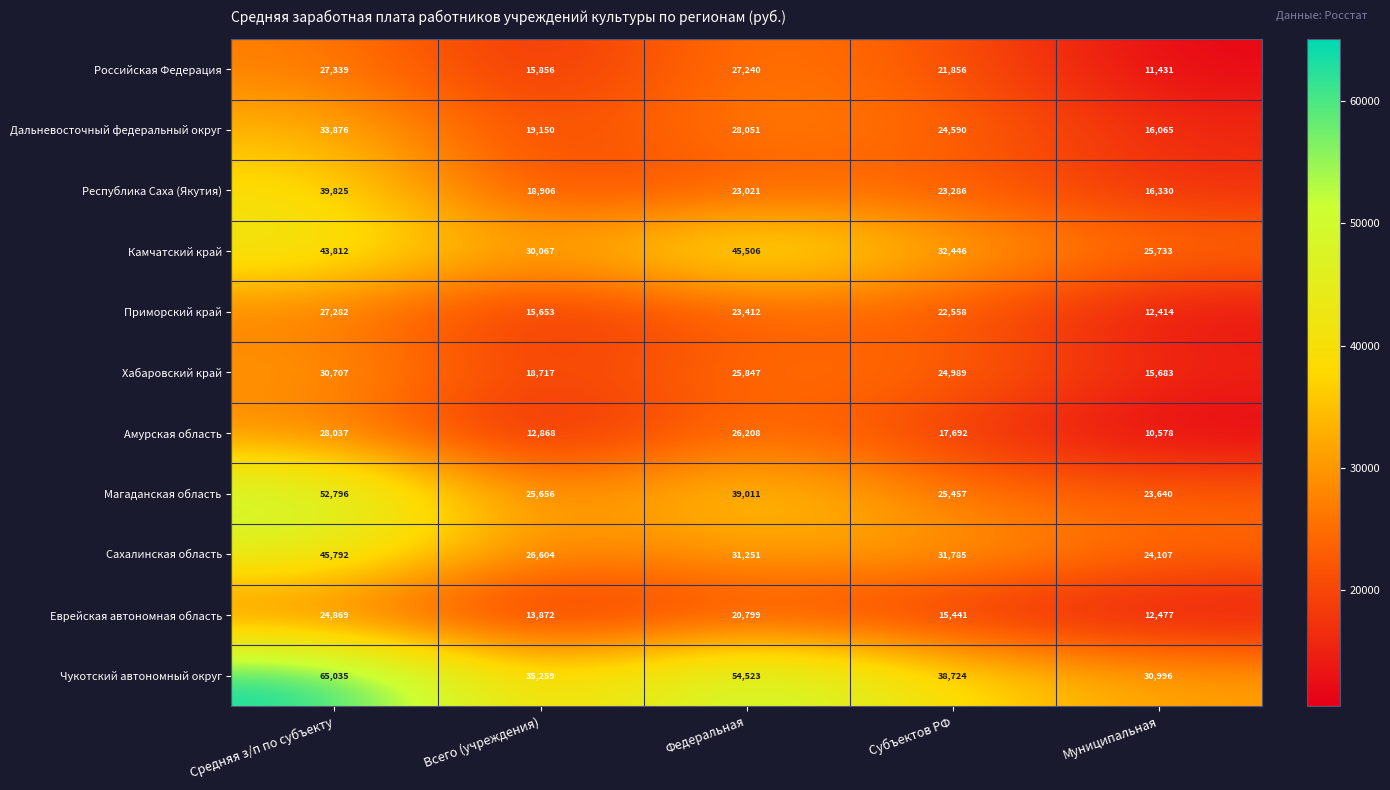

Is it true that Приморский край equals 5932 at Федеральная?

False